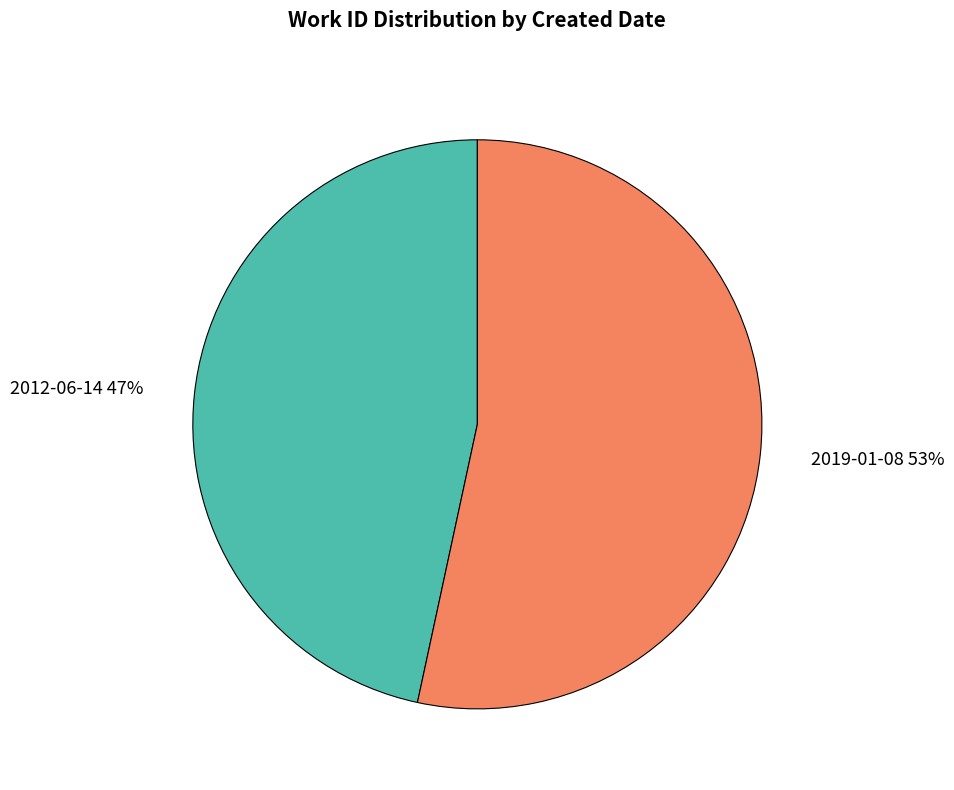

What percentage is the 2019-01-08 slice, to the nearest percent?

53%